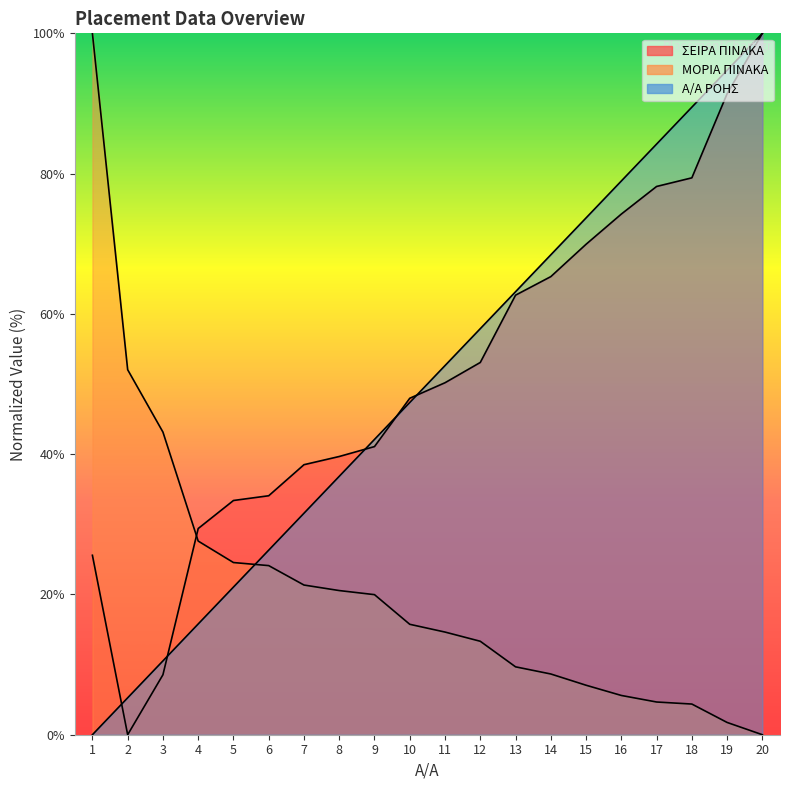

How many data points in Α/Α ΡΟΗΣ are less than 52?

10